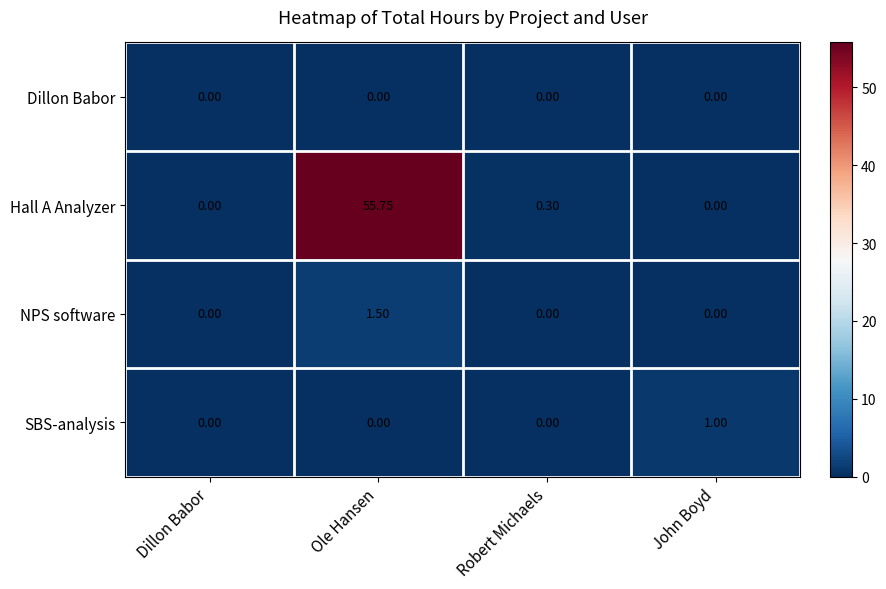

Between Dillon Babor and Ole Hansen, which series saw the biggest shift?

Hall A Analyzer